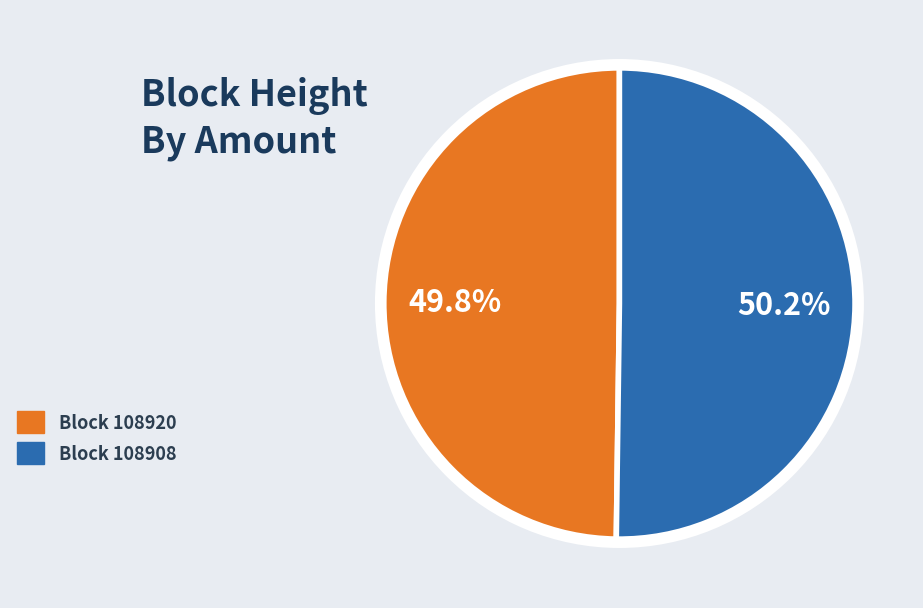

Is there a majority slice in this chart?

Yes